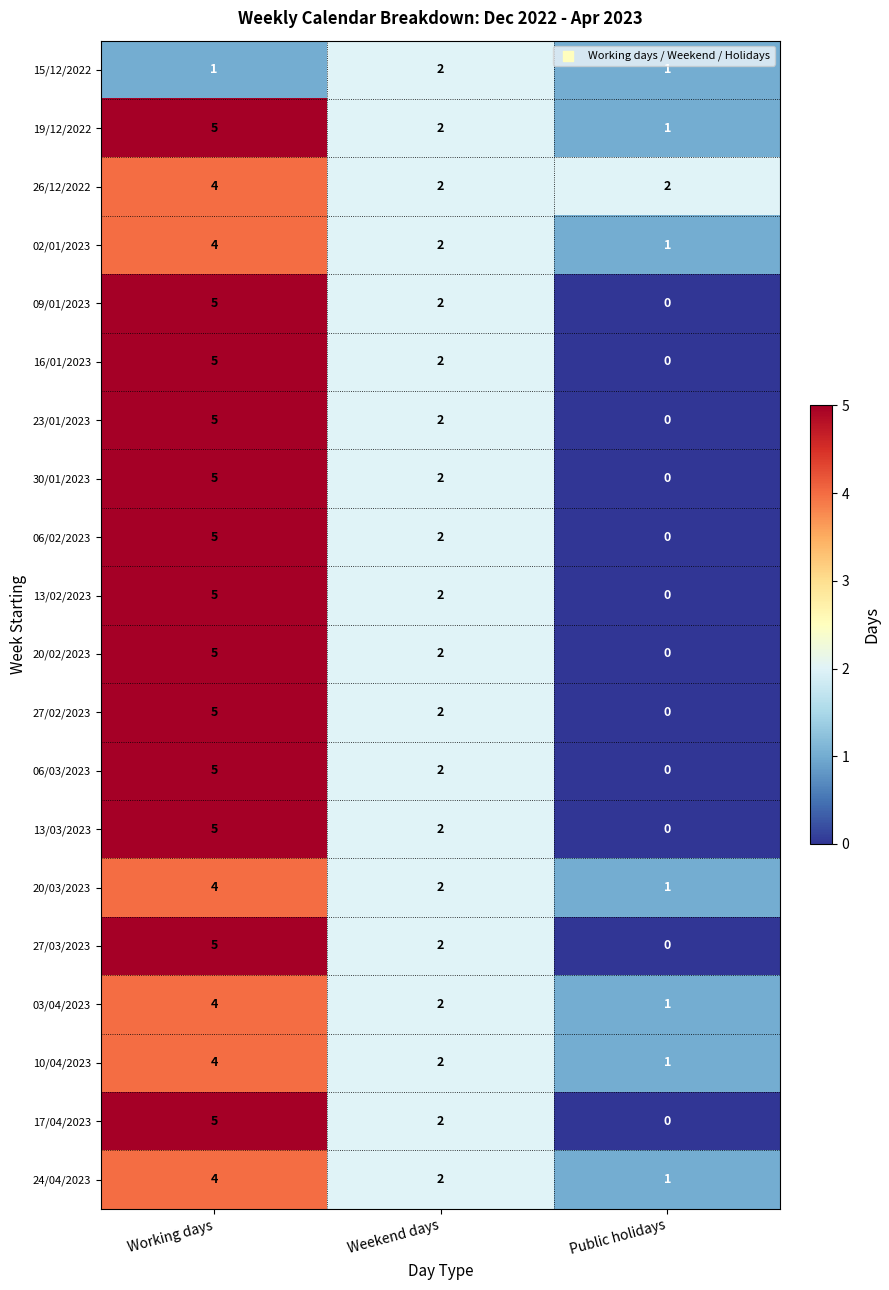

Count the number of categories in the chart.

3